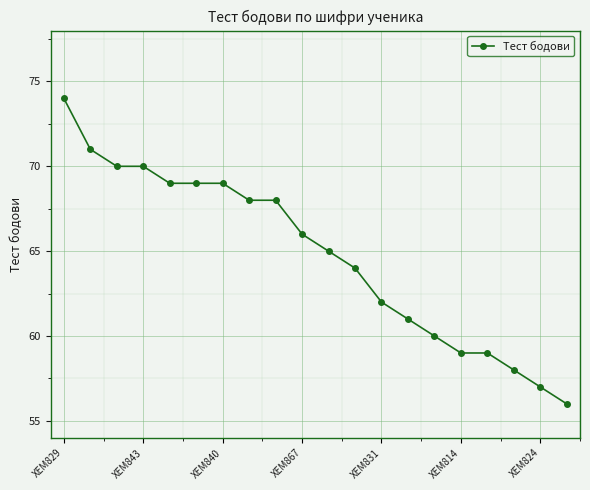

Reading left to right, extract all data points from this chart.

74	71	70	70	69	69	69	68	68	66	65	64	62	61	60	59	59	58	57	56